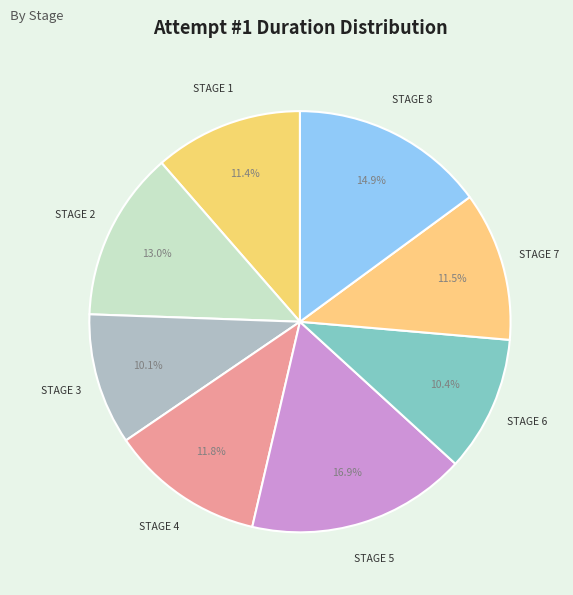

Does STAGE 3 account for over 50% of the chart?

No